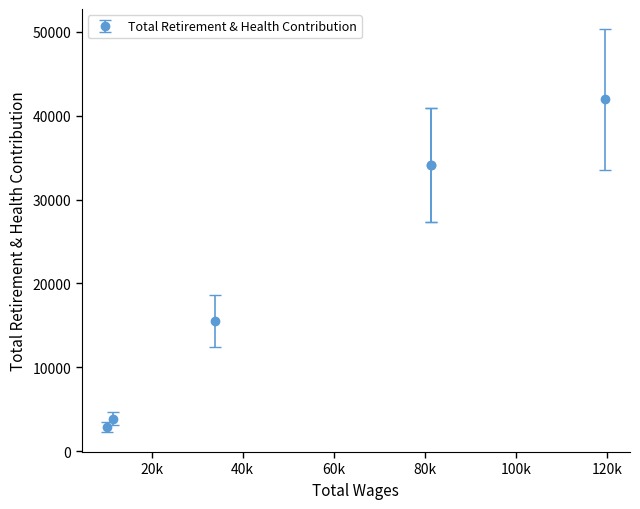

How many values are below 34134?

3